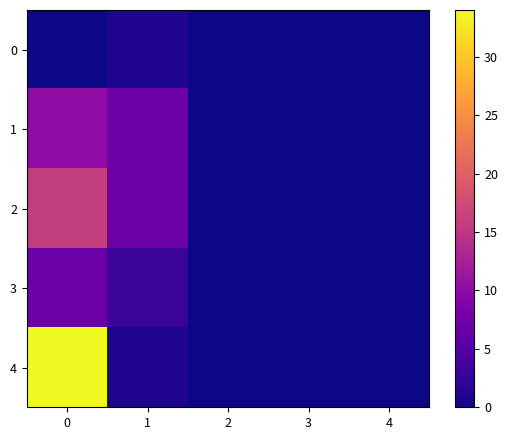

Which series has the widest spread of values?

4